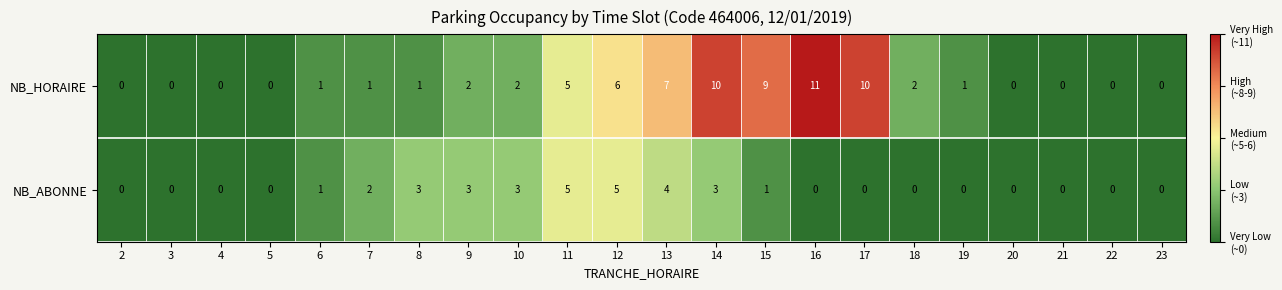

The value of NB_ABONNE at 13 is 6. True or false?

False